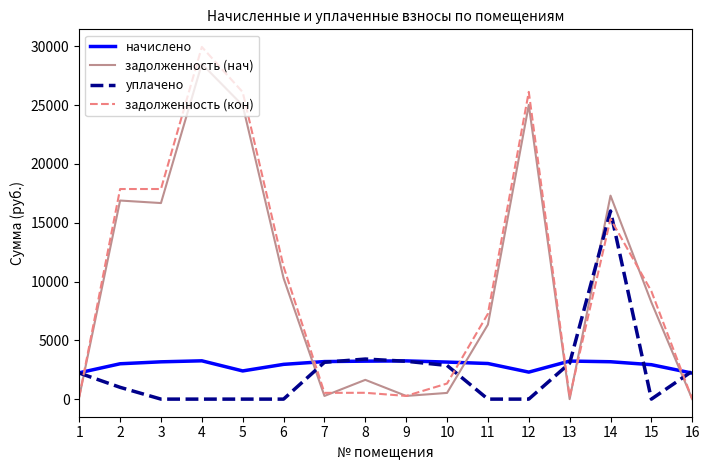

Which series changed the most between 8 and 16?

задолженность (нач)